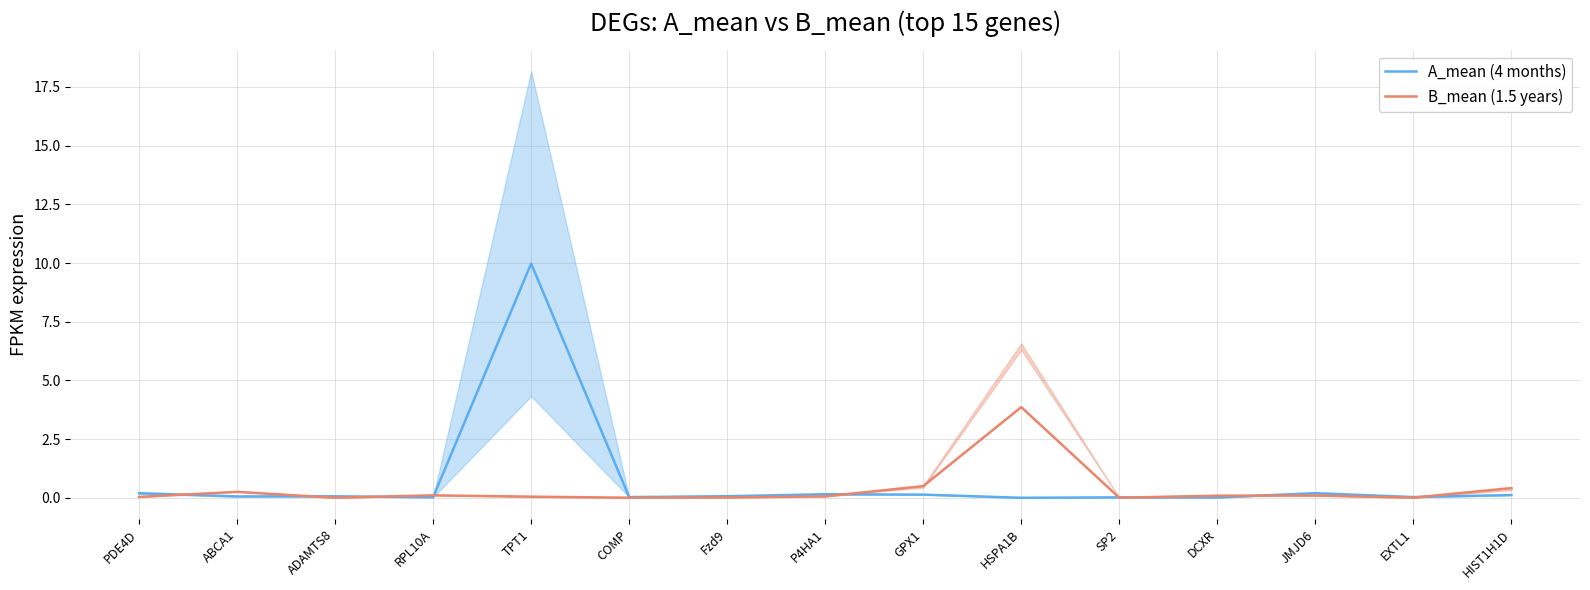

What is the average value of the B_mean (1.5 years) series?

0.4